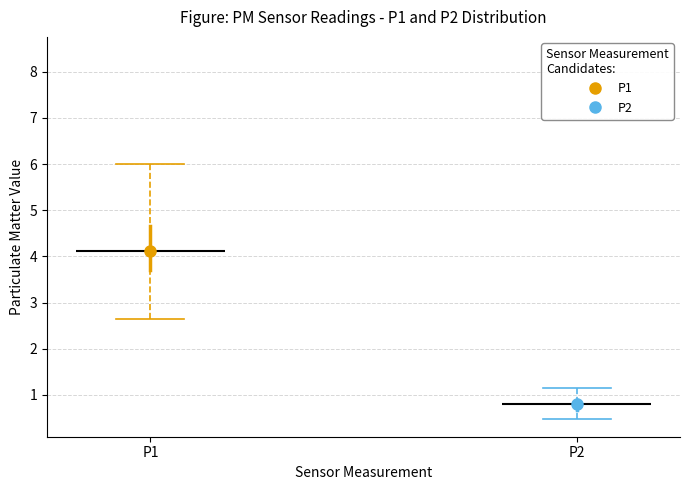

Reading left to right, read every box against the y-axis: the position of its median line, the range the box covers, and the ends of its whiskers. The values are not printed on the chart, so give them approximately, as read against the axis.

P1: median 4.1, box 3.7 to 4.7, whiskers 2.6 to 6.0
P2: median 0.8, box 0.7 to 0.9, whiskers 0.5 to 1.2